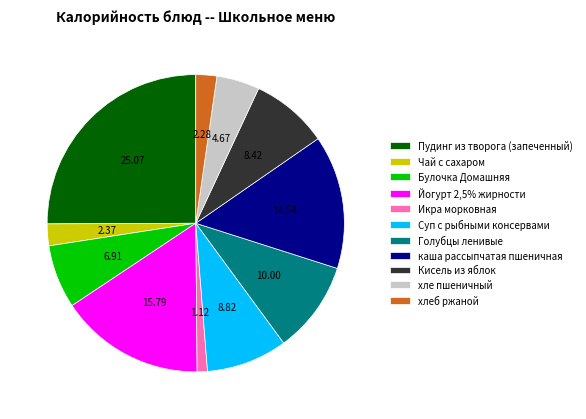

What is the ratio of the value at Голубцы ленивые to the value at Булочка Домашняя?

1.4